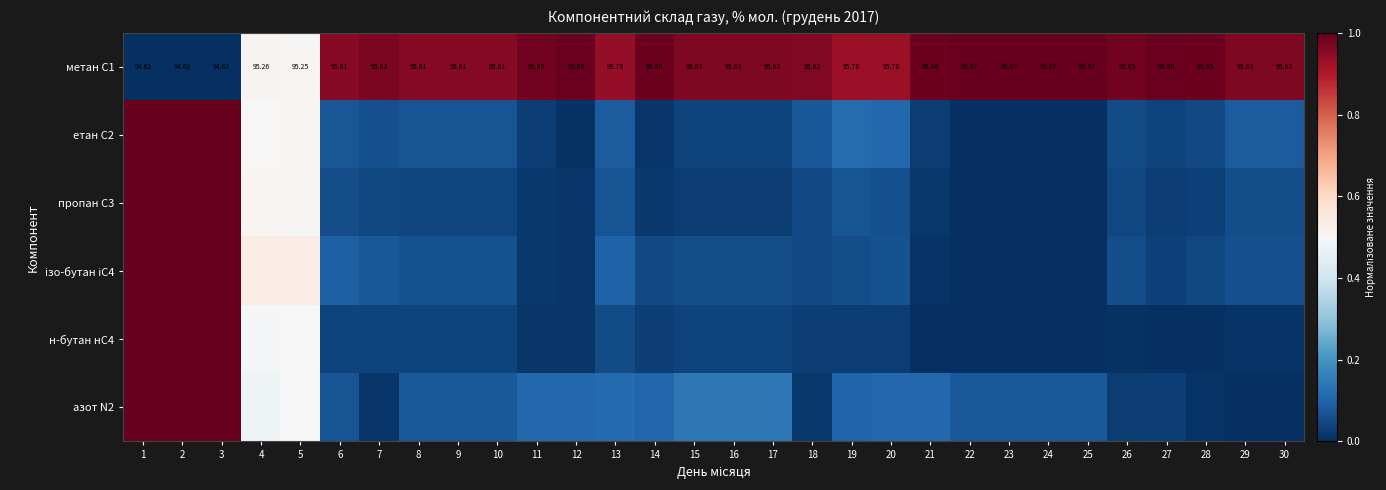

At which label is етан С2 closest to 0?

22